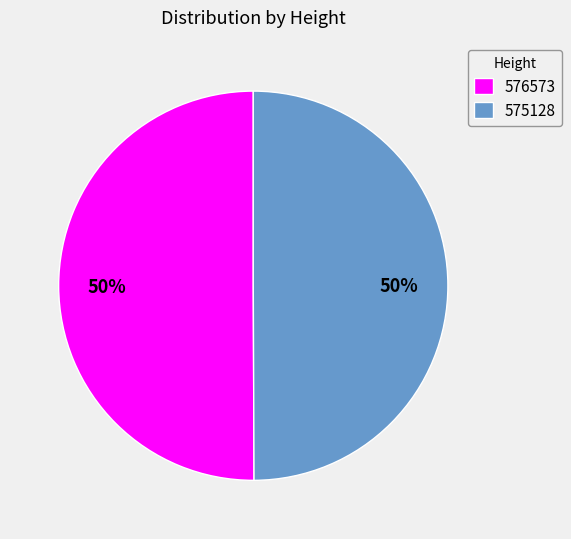

How many segments does this pie chart have?

2